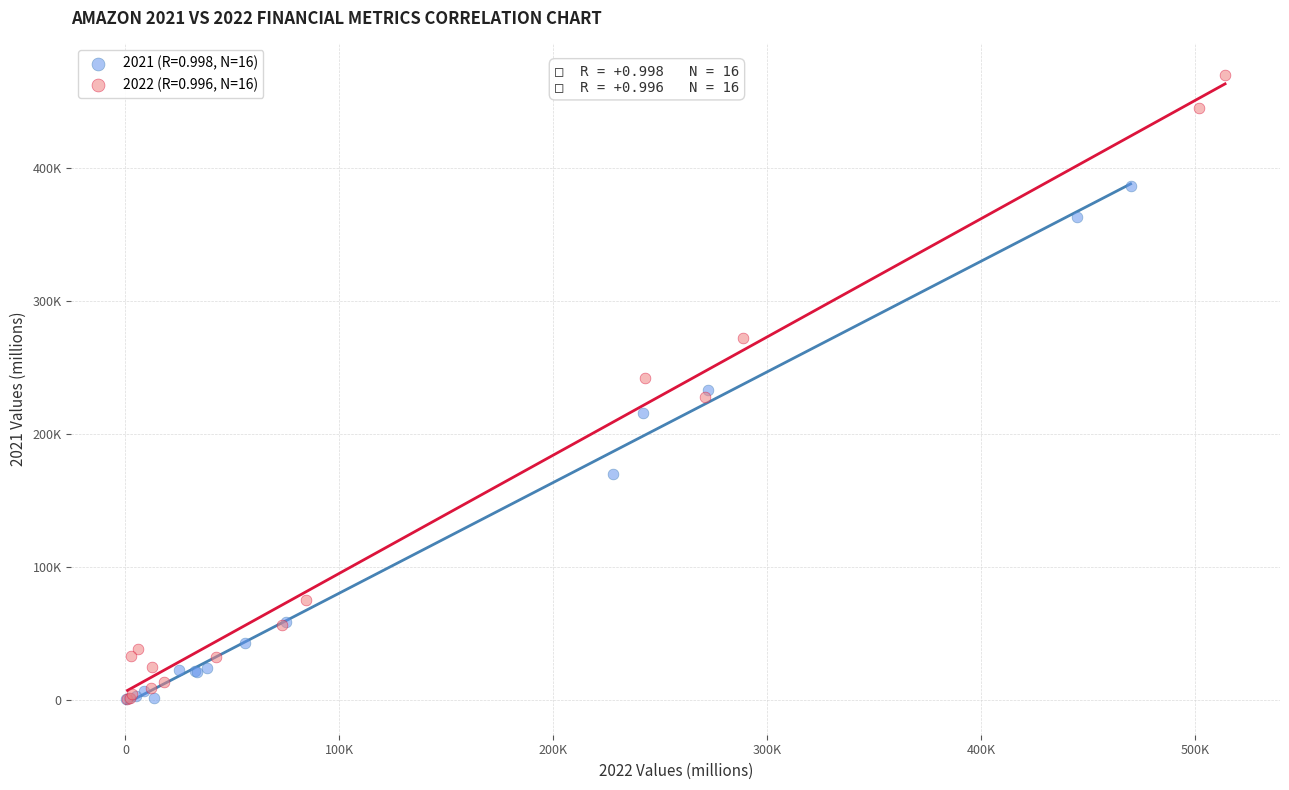

What are all the series names shown in the legend?

2021 (R=0.998, N=16), 2022 (R=0.996, N=16)